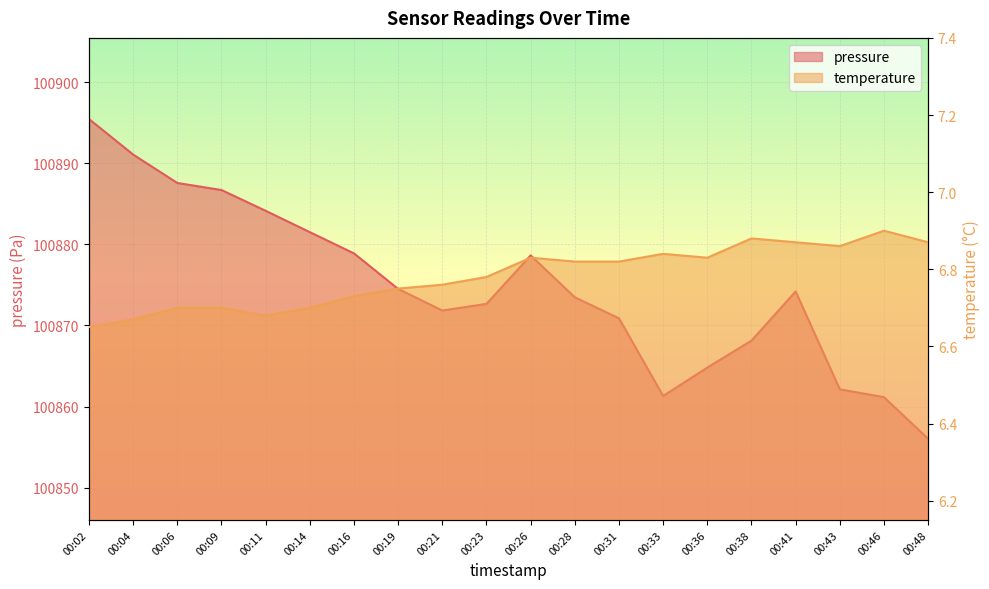

Rank the categories by pressure value from lowest to highest.

00:48, 00:46, 00:33, 00:43, 00:36, 00:38, 00:31, 00:21, 00:23, 00:28, 00:41, 00:19, 00:26, 00:16, 00:14, 00:11, 00:09, 00:06, 00:04, 00:02